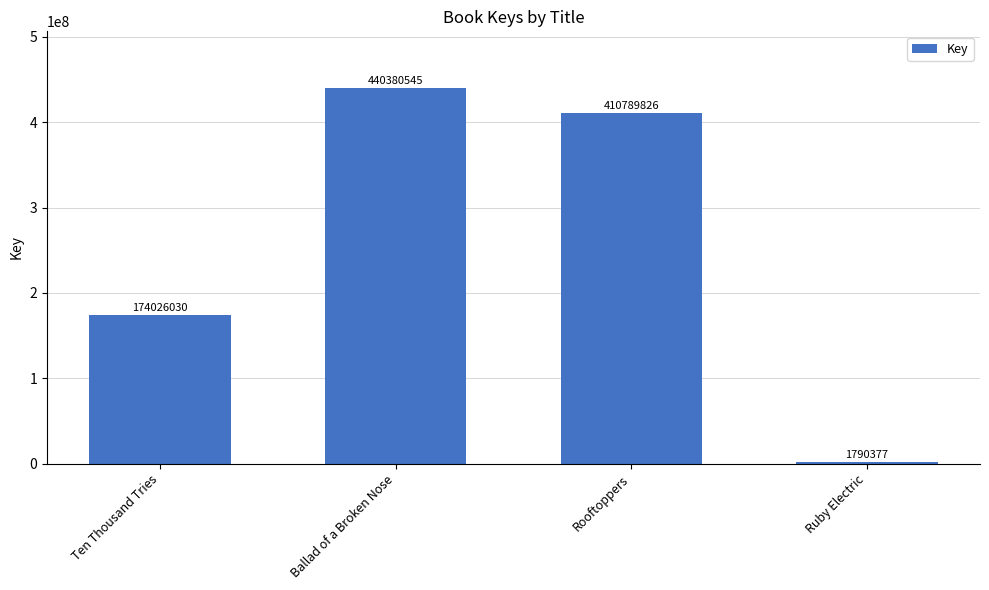

What is the minimum value shown in the chart?

1790377